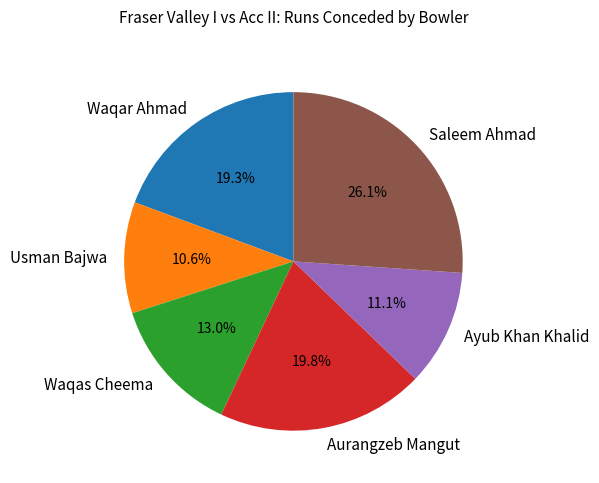

To the nearest percent, what is the average slice percentage?

17%